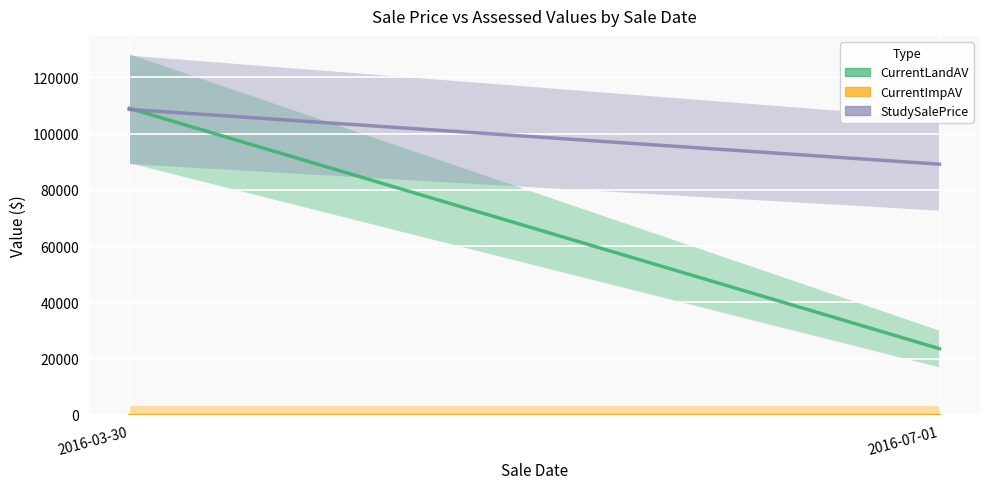

What is the maximum value shown in the chart?

109000